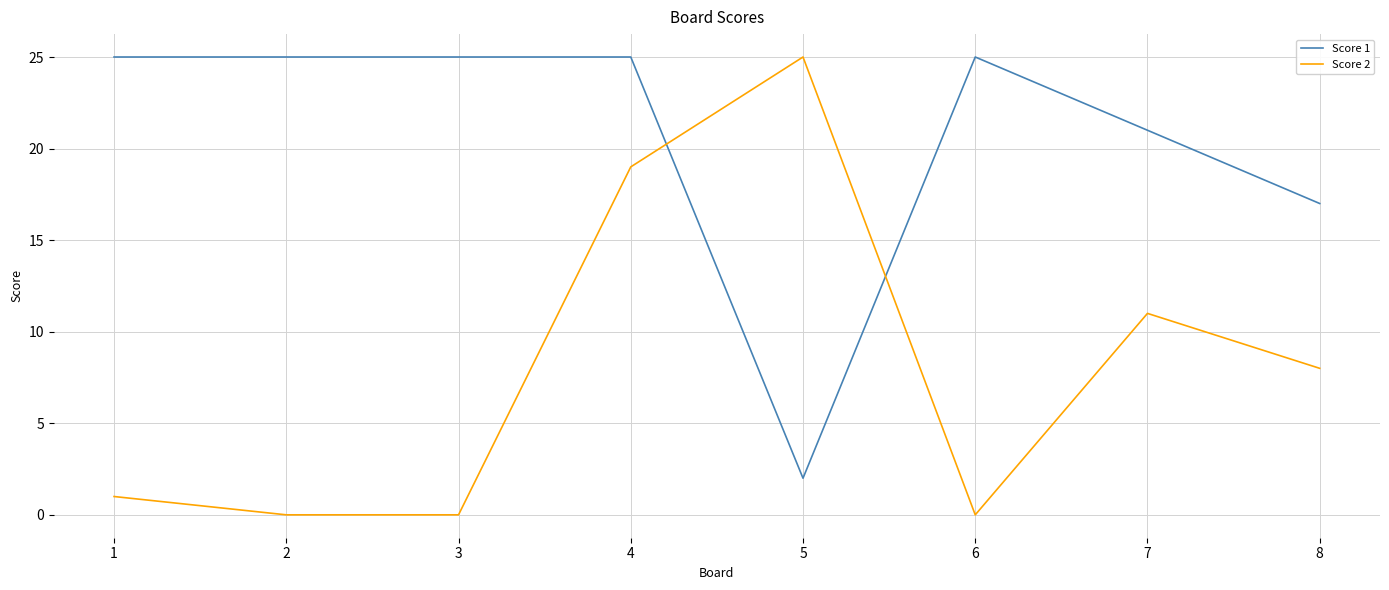

Rank the series at 7 from lowest to highest value.

Score 2, Score 1